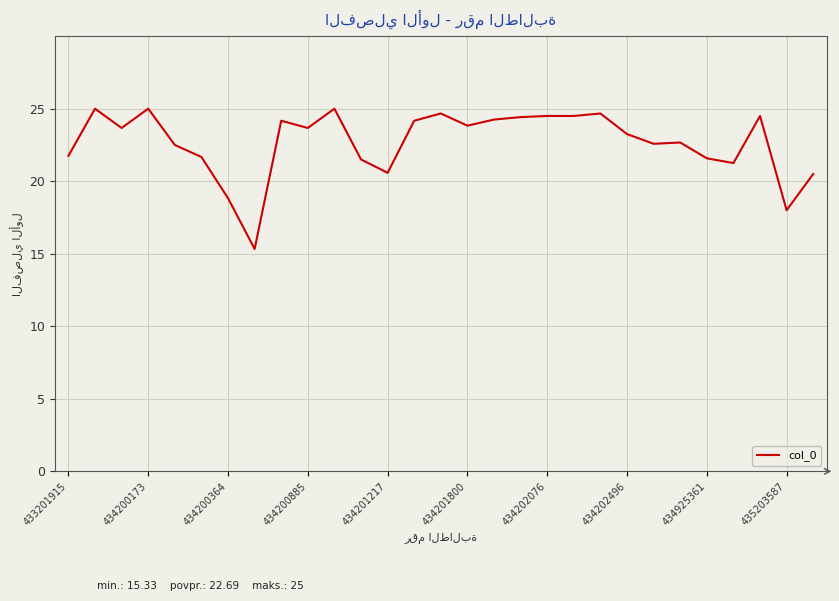

What is the smallest value displayed?

15.3